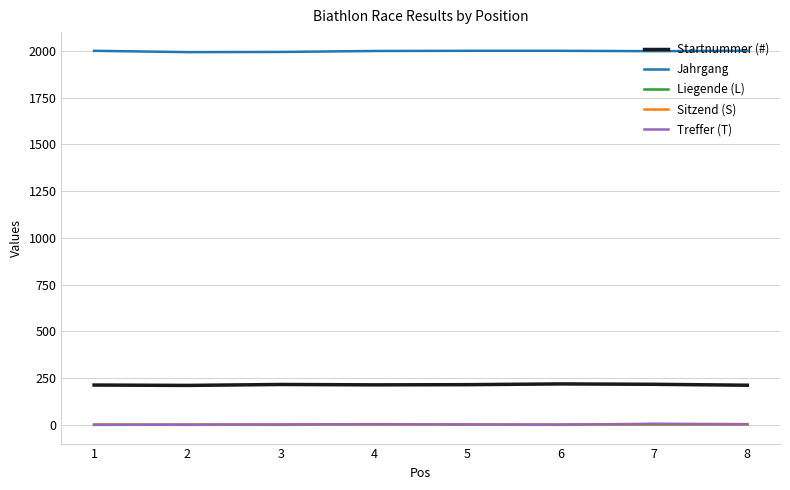

True or false: Sitzend (S) and Startnummer (#) cross at least once.

False